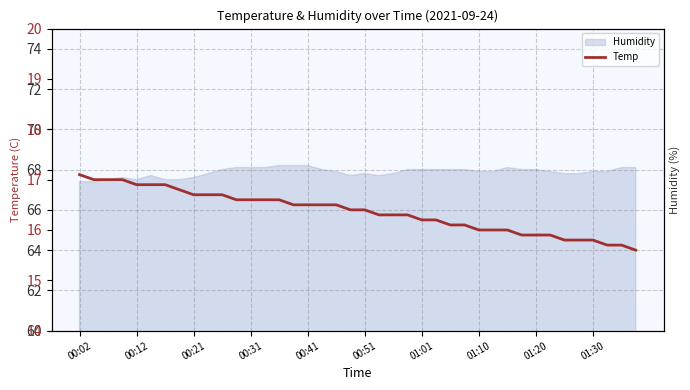

Reading left to right, transcribe all the data shown in this chart.

17.1	17.0	17.0	17.0	16.9	16.9	16.9	16.8	16.7	16.7	16.7	16.6	16.6	16.6	16.6	16.5	16.5	16.5	16.5	16.4	16.4	16.3	16.3	16.3	16.2	16.2	16.1	16.1	16.0	16.0	16.0	15.9	15.9	15.9	15.8	15.8	15.8	15.7	15.7	15.6